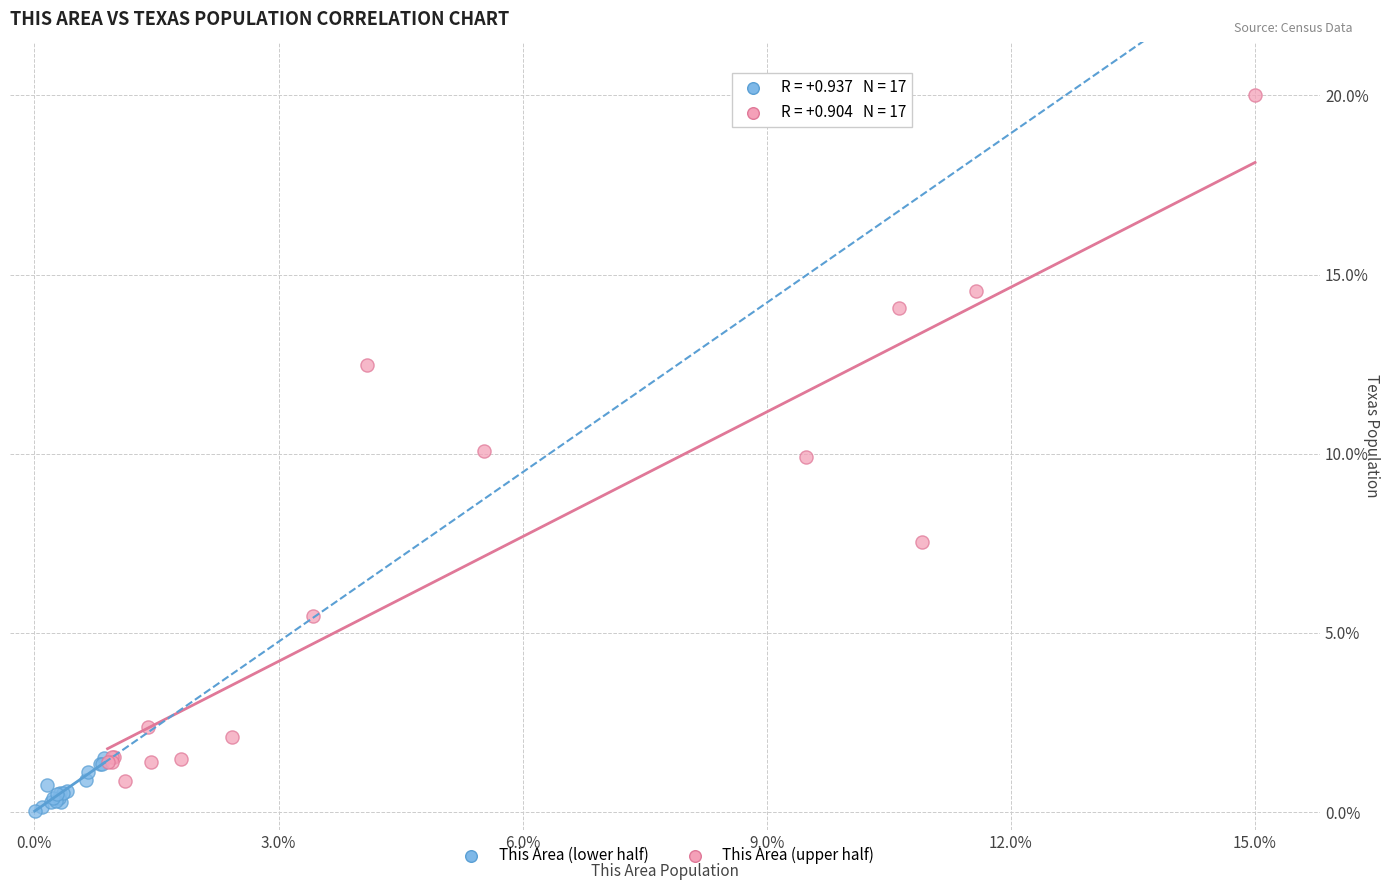

Which series reaches the maximum Y coordinate?

This Area (upper half)